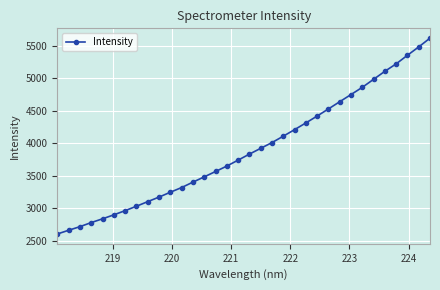

What is the difference between the maximum and second lowest values?

2962.3